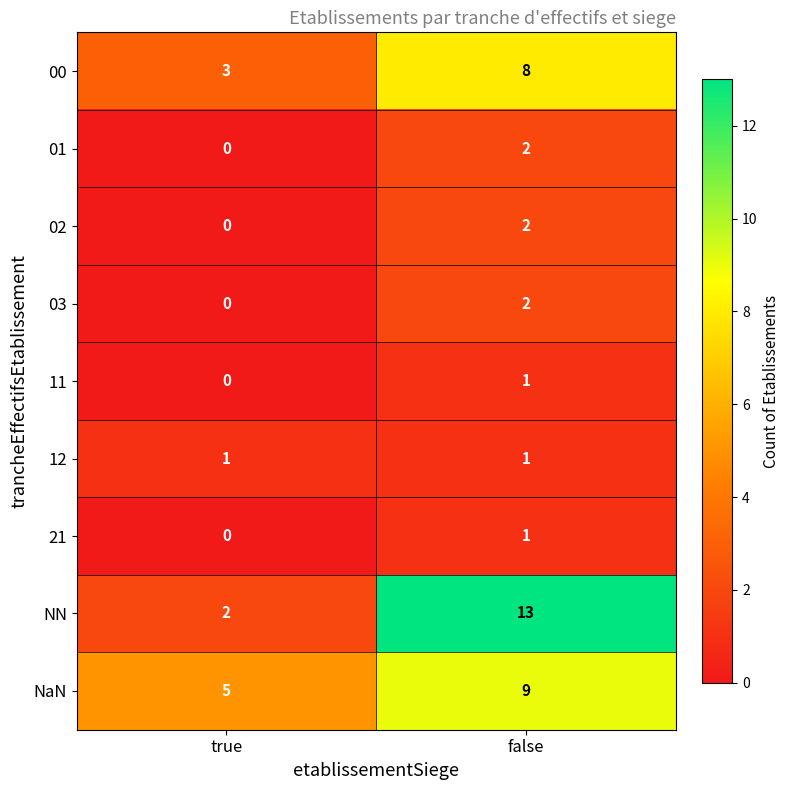

Rank the categories by NaN value from lowest to highest.

true, false